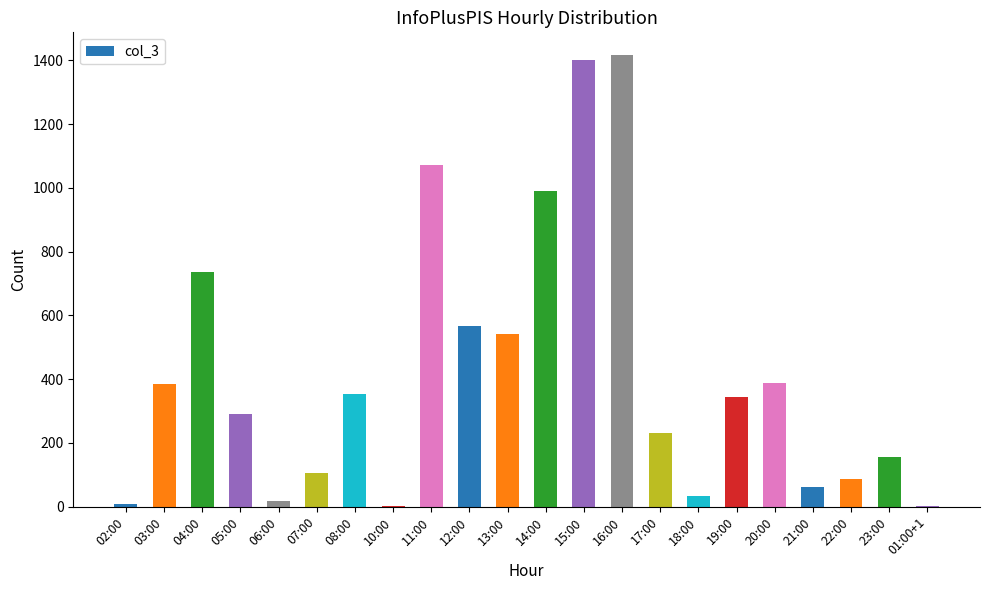

Where is the data nearest to the value 709?

04:00